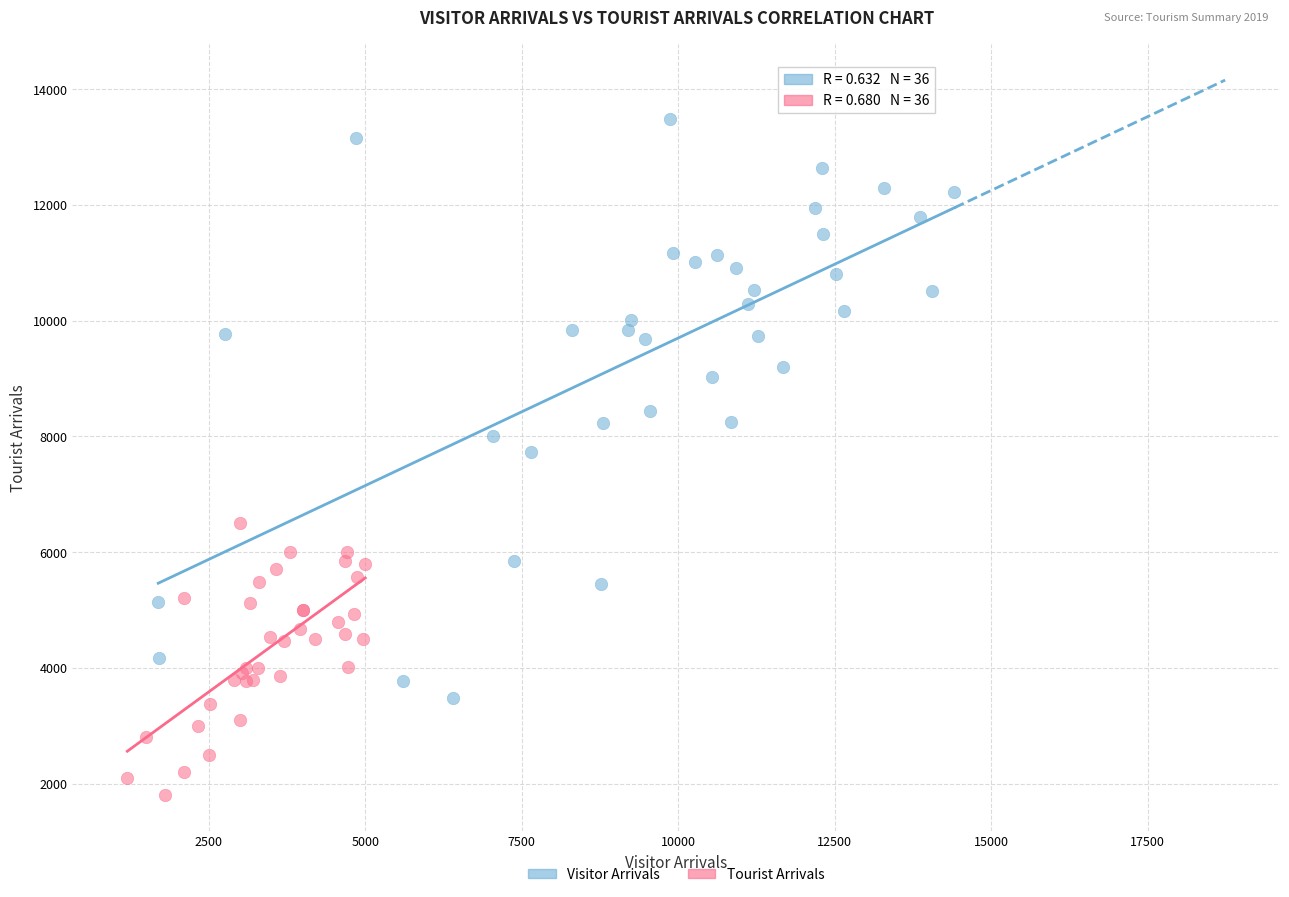

Which series contains the lowest Y value?

Tourist Arrivals